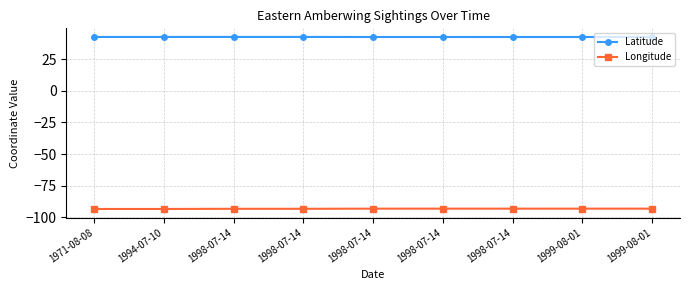

True or false: Latitude and Longitude intersect in this chart.

False